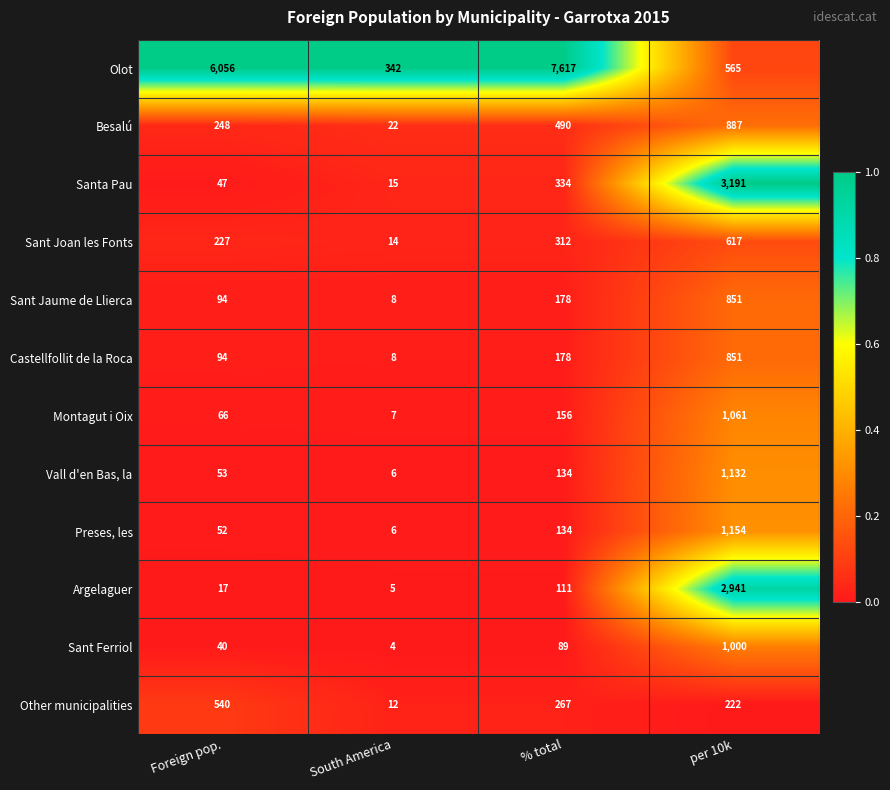

Which series has the largest total across all categories?

Olot